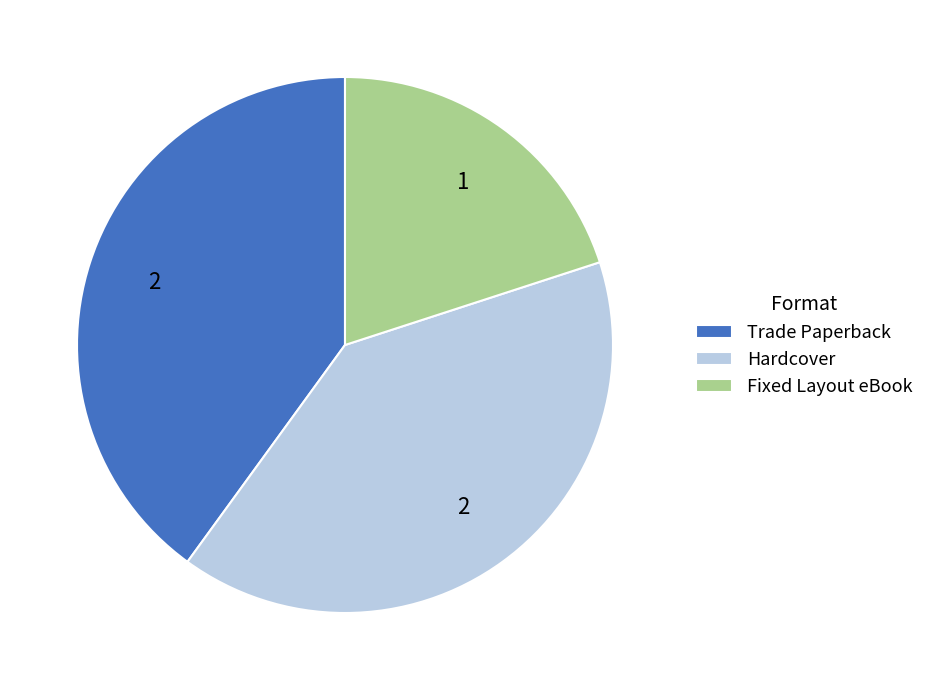

What is the smallest slice in the pie chart?

Fixed Layout eBook